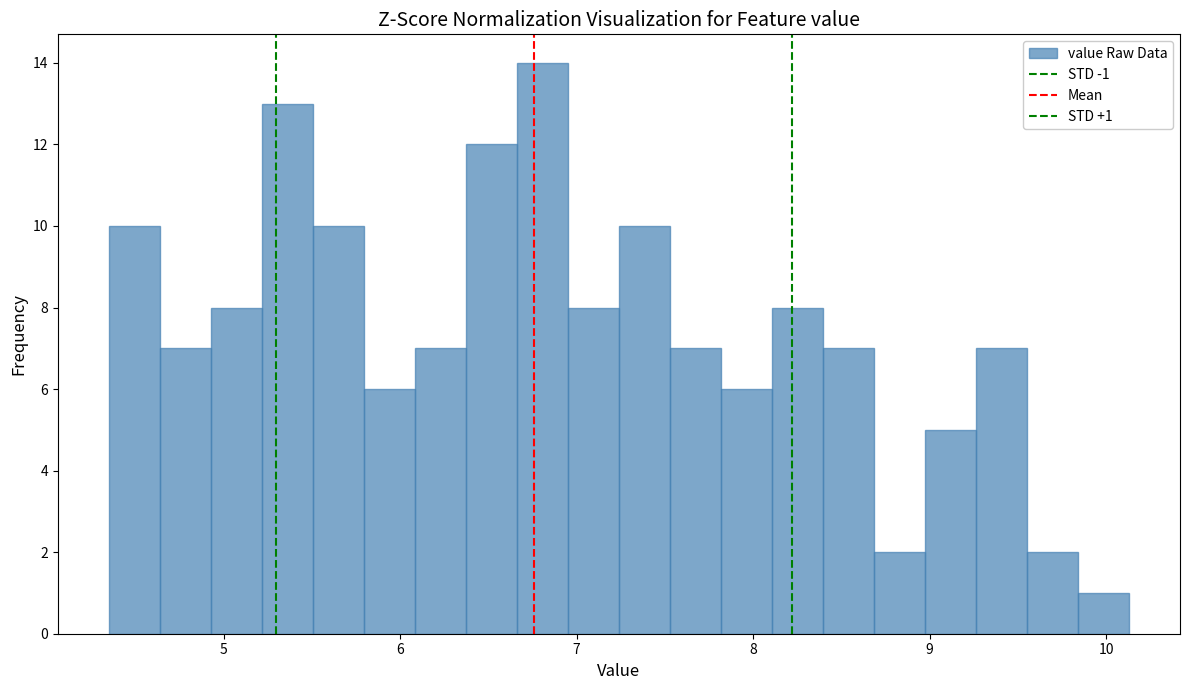

Read against the x-axis, roughly where is the centre of the tallest bar?

6.8